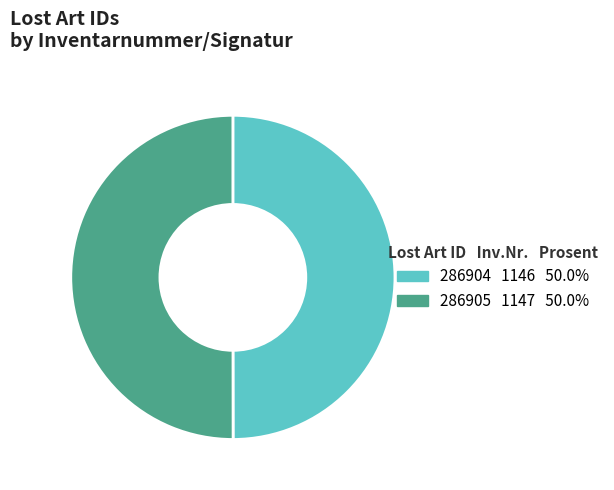

What is the ratio of the value at 286905 to the value at 286904?

1.0